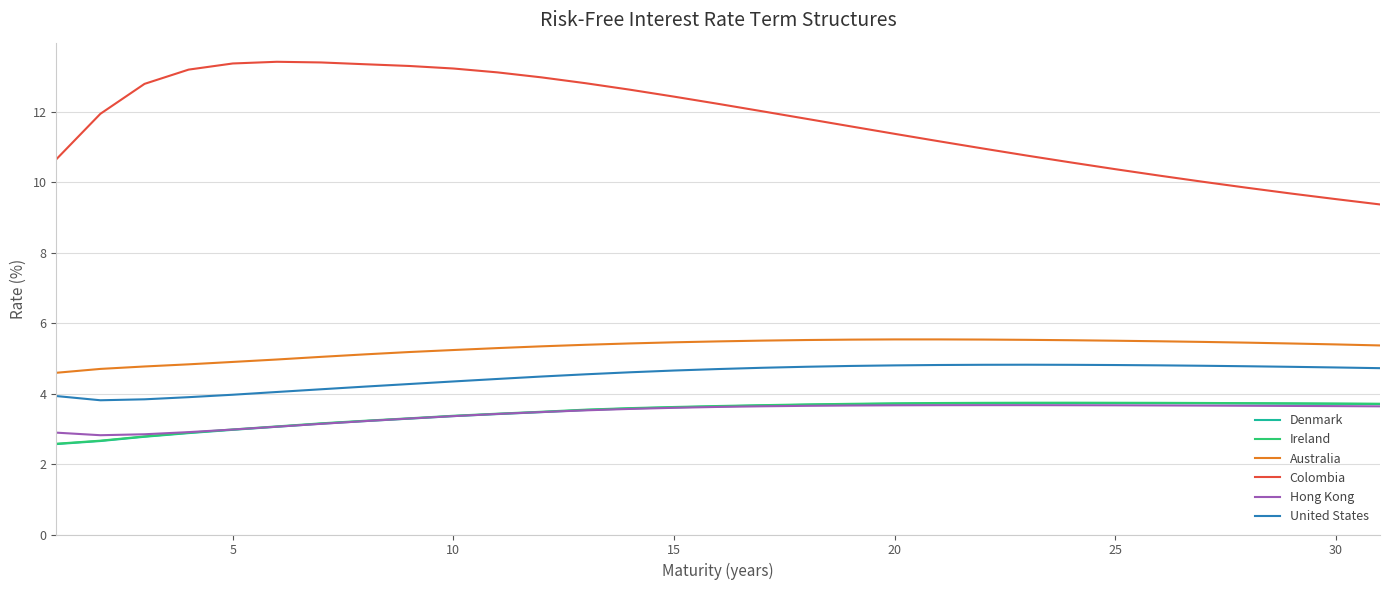

True or false: Colombia and Ireland intersect in this chart.

False